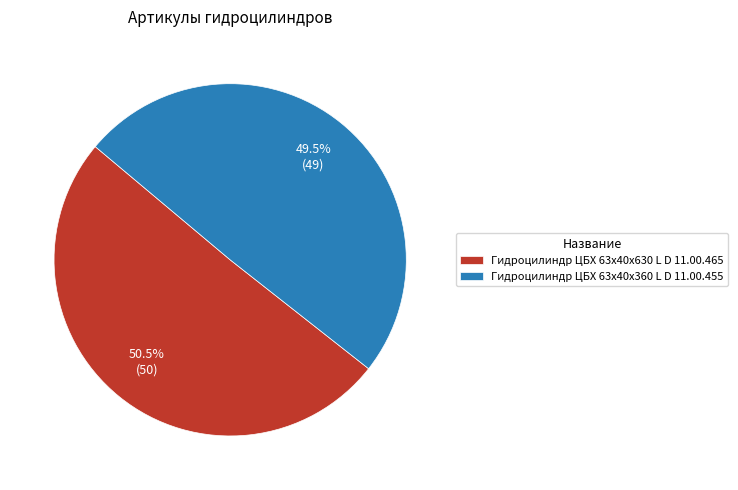

Rank the categories by value from lowest to highest.

Гидроцилиндр ЦБХ 63х40х360 L D 11.00.455, Гидроцилиндр ЦБХ 63х40х630 L D 11.00.465